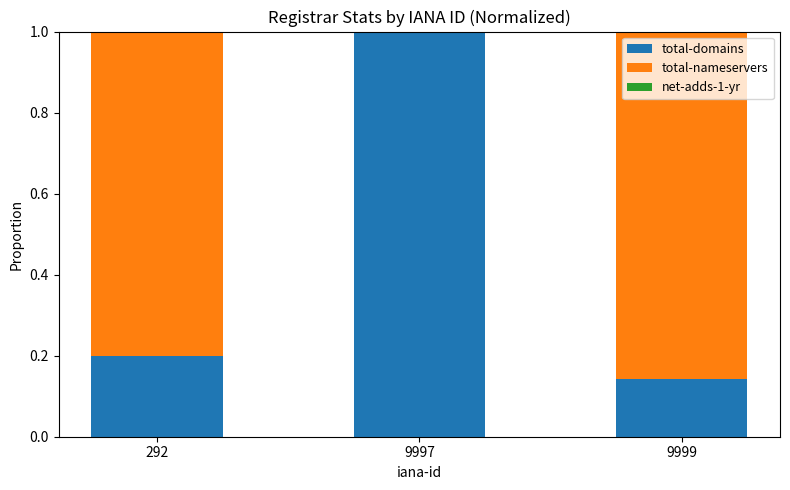

Is it true that total-domains equals 0.2 at 292?

True